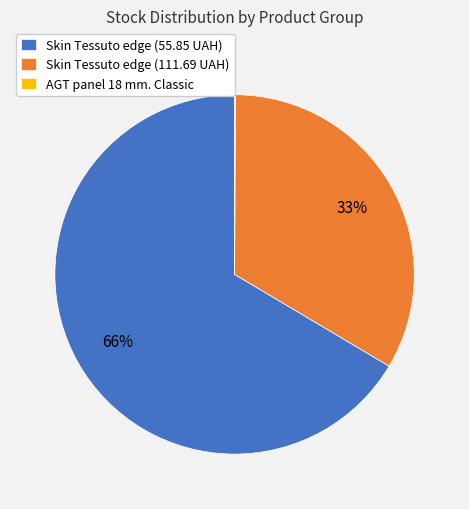

What percentage is the Skin Tessuto edge (111.69 UAH) slice, to the nearest percent?

33%